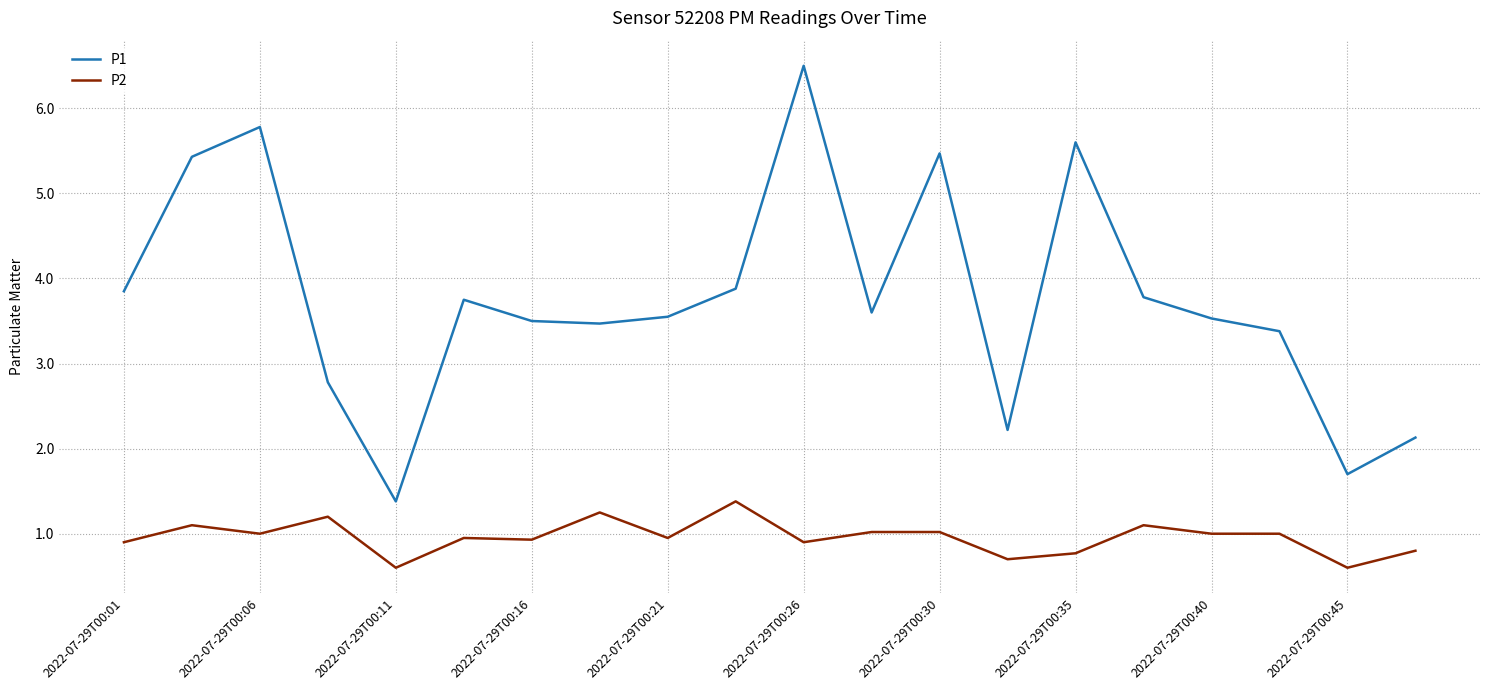

What are all the series names shown in the legend?

P1, P2